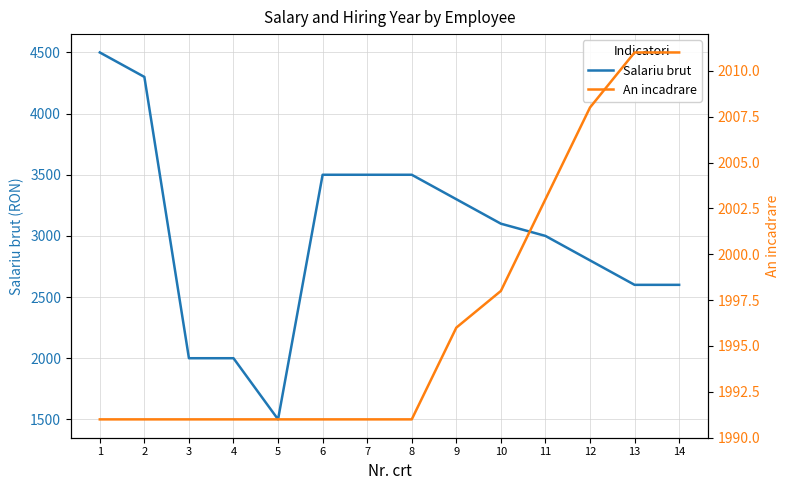

What is the value of the Salariu brut point at the 14th from the left?

2600